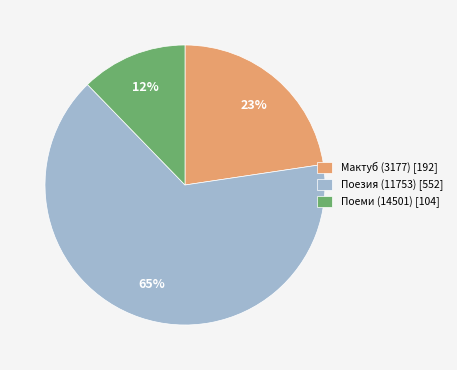

Which category has the smallest portion of the pie?

Поеми (14501) [104]